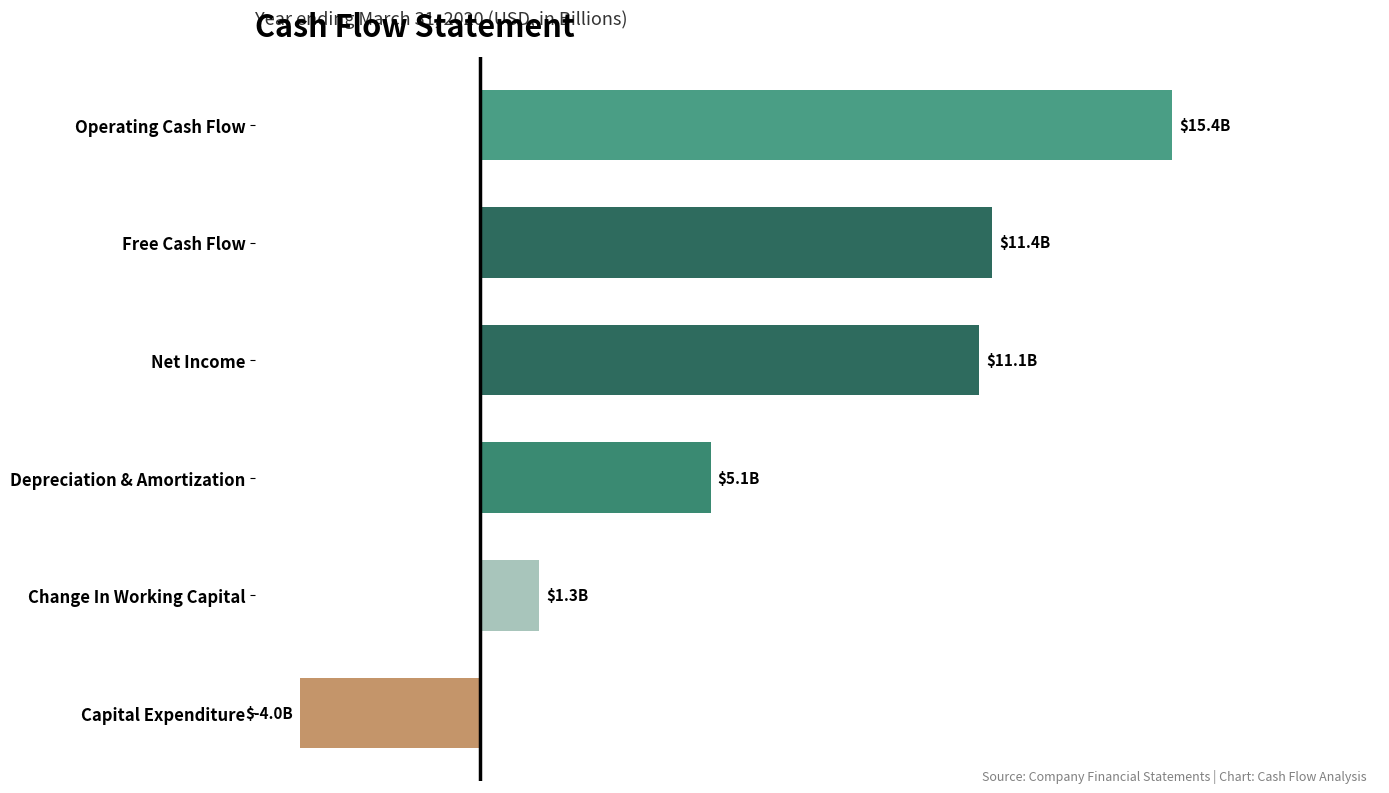

The value at Net Income is 4397412566. True or false?

False